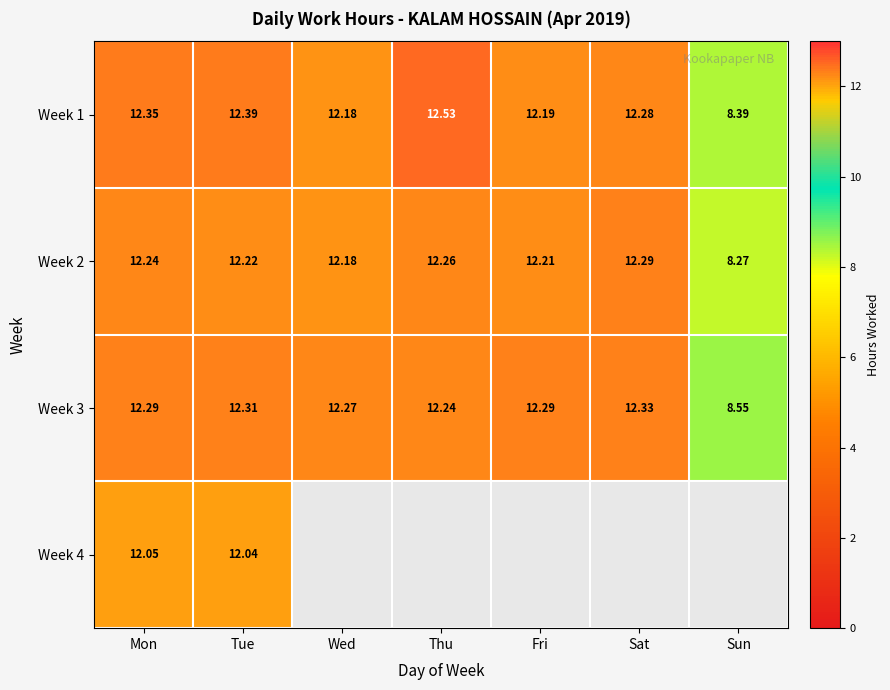

The Week 4 series shows 12.1 at Mon. True or false?

True